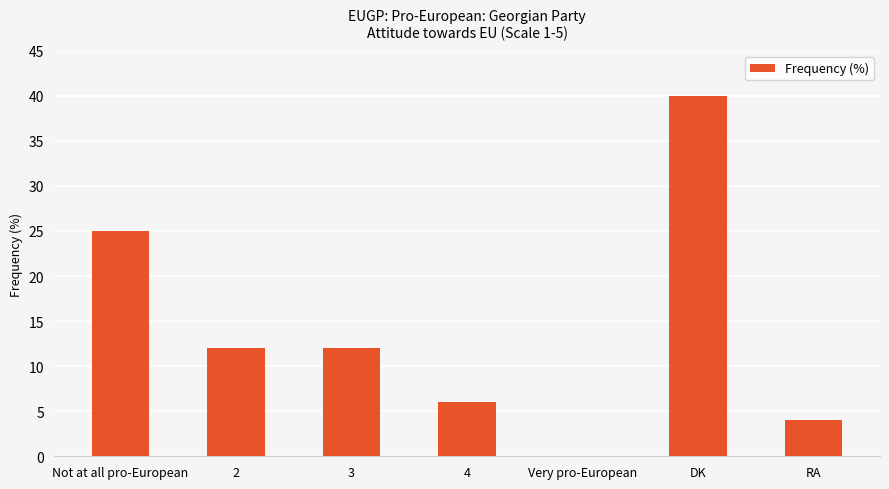

Approximately how many times larger is the value at 4 compared to 3?

0.5